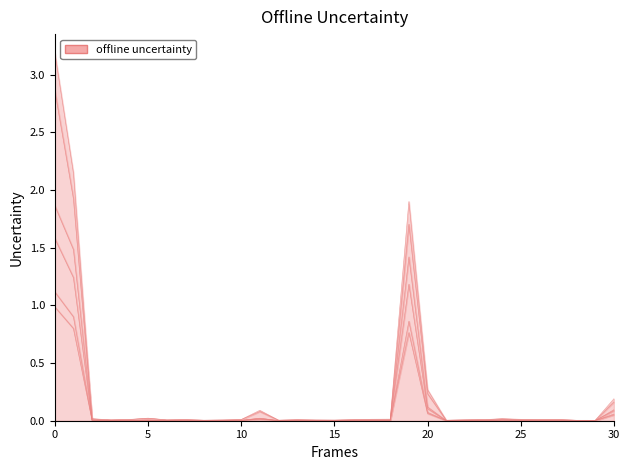

The value of в рублях at 0 is 0.4. True or false?

False